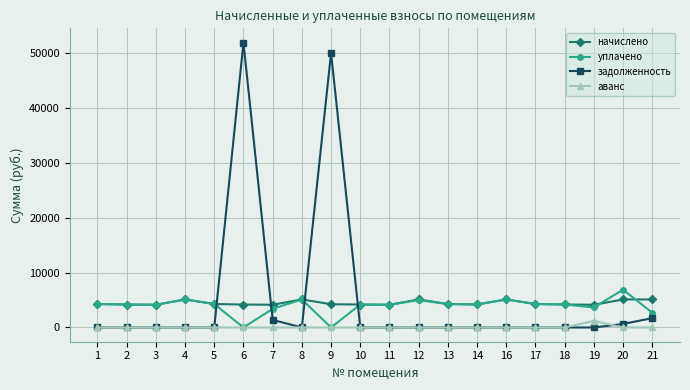

What is the value of the начислено point at the 3rd from the left?

4140.0